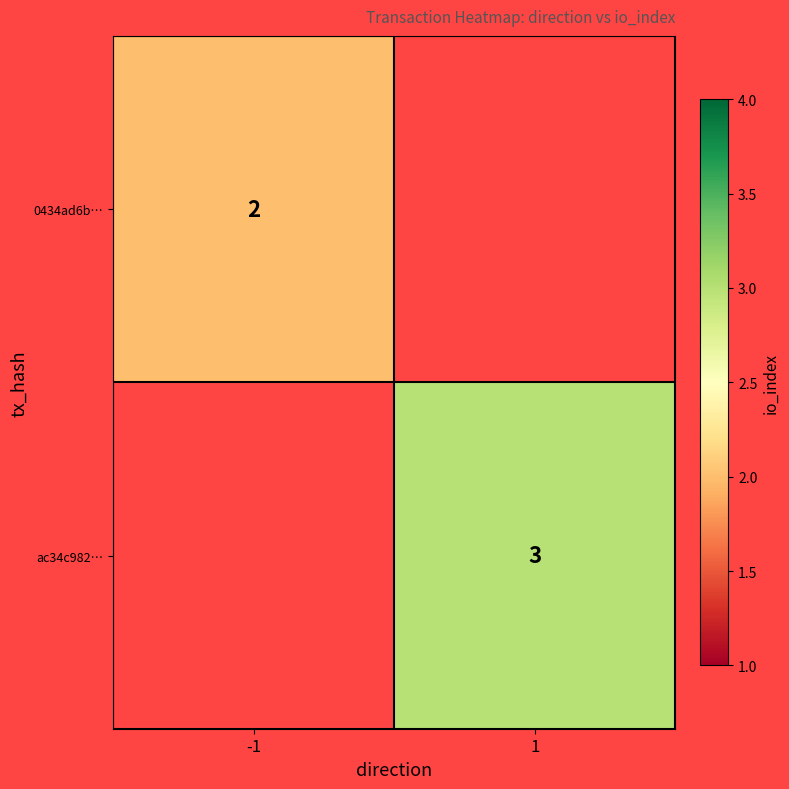

How many values in 0434ad6b… are above zero?

1